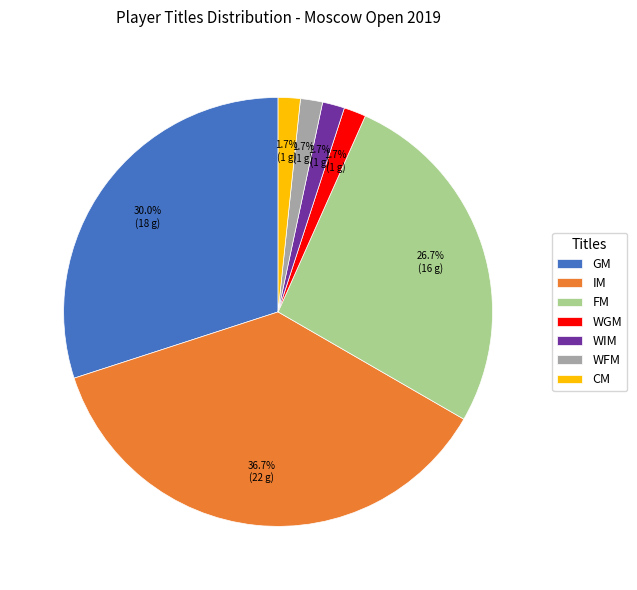

True or false: FM accounts for 18% of the total.

False